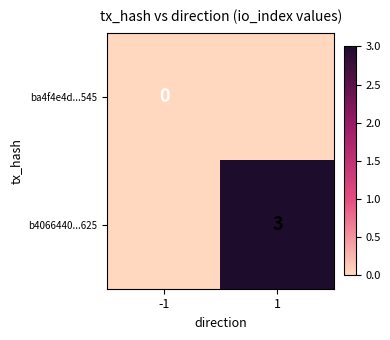

What is the difference between the highest and lowest values at 1?

3